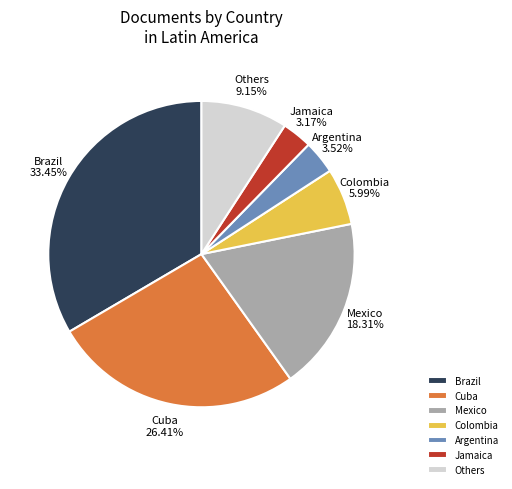

Is the sum of Mexico and Cuba greater than half?

No